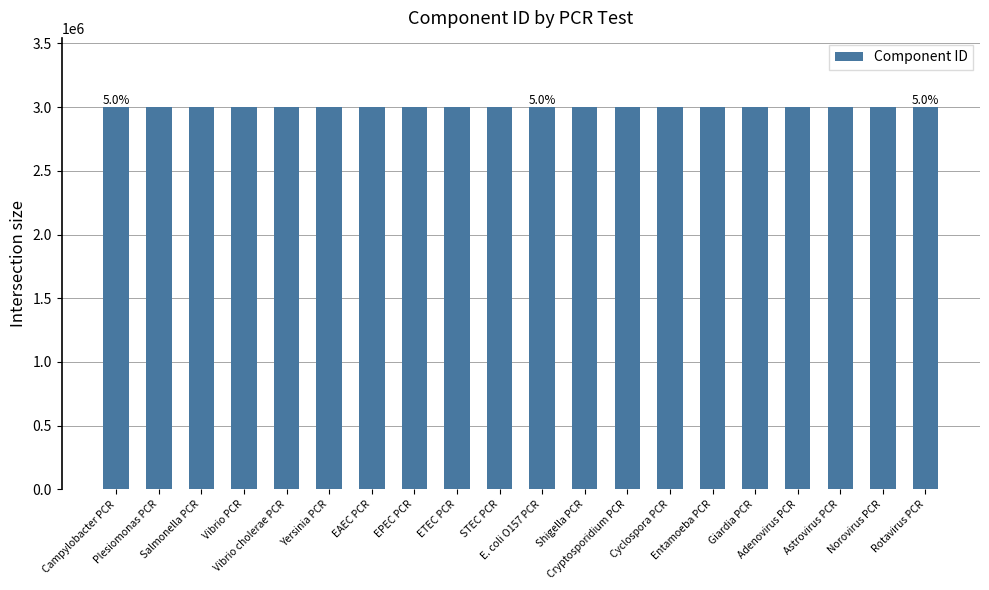

What is the smallest value displayed?

3003280